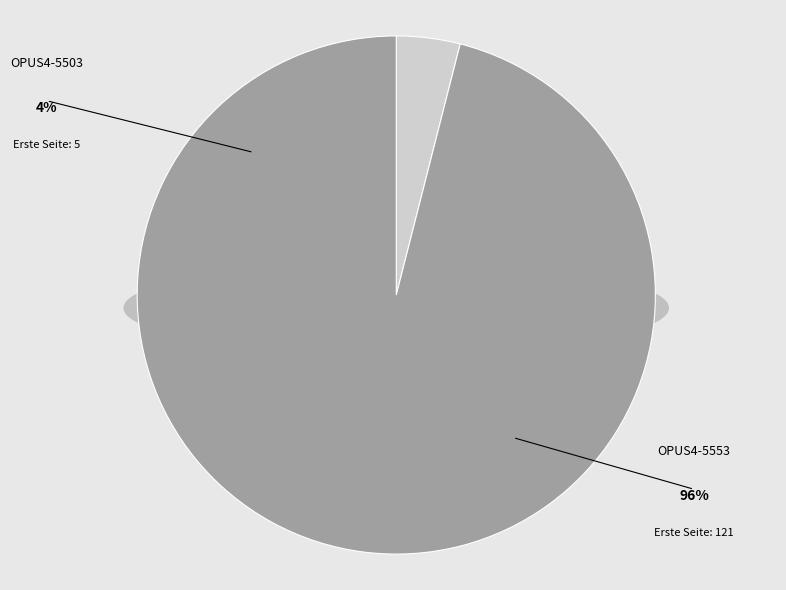

What is the majority slice?

OPUS4-5553